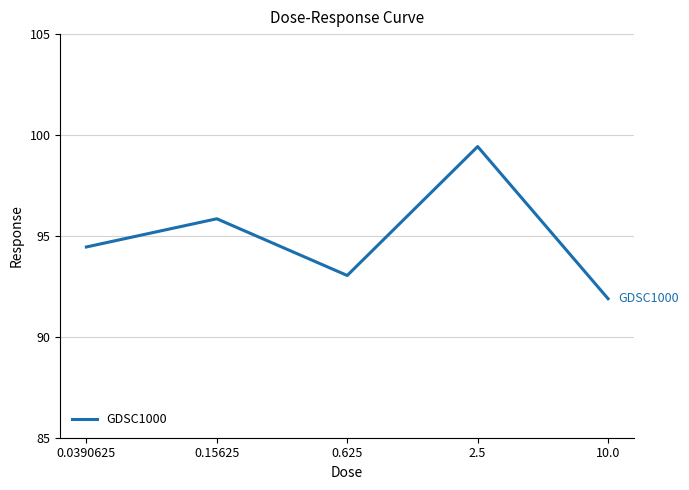

Reading right to left, list all the values displayed in this chart.

91.9	99.4	93.0	95.8	94.5